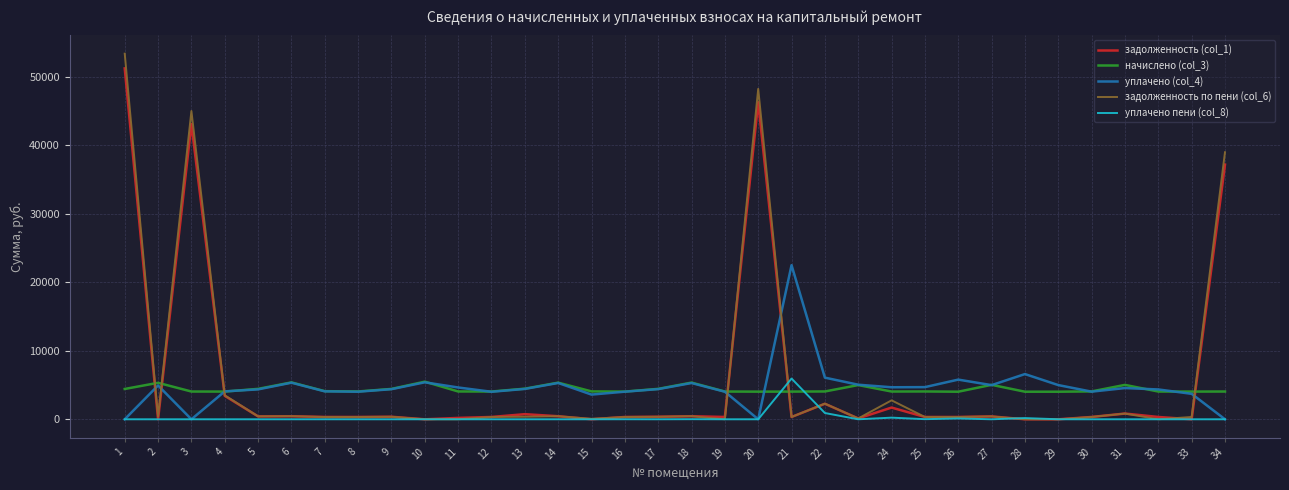

Where does the уплачено (col_4) series first go above 4434?

2